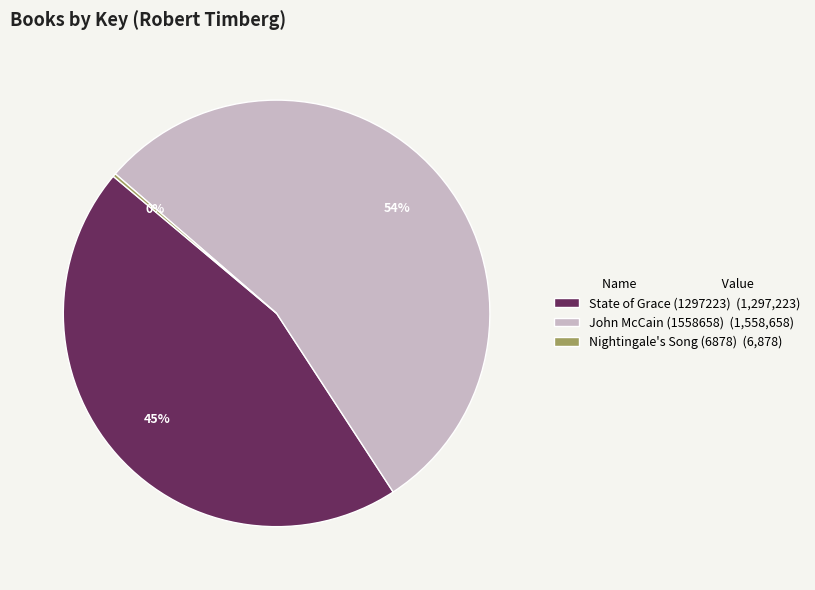

Combined, do State of Grace (1297223) (1,297,223) and John McCain (1558658) (1,558,658) account for over 50%?

Yes